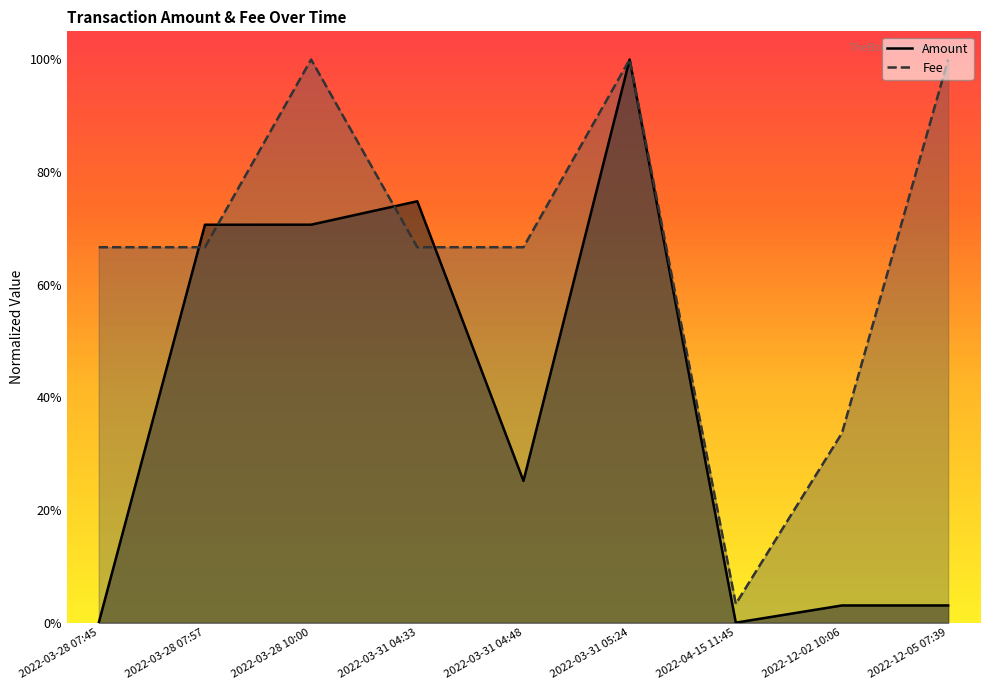

What is the total value across all series at 2022-04-15 11:45?

3.3